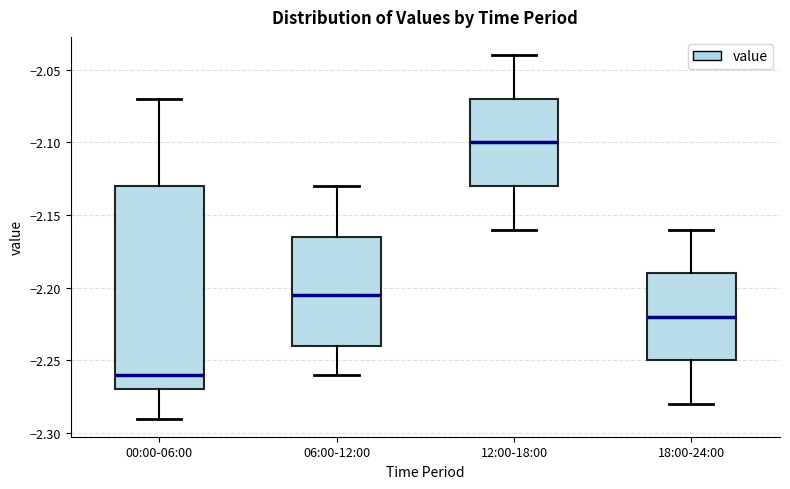

Which box is the tallest, from its lower edge to its upper edge?

00:00-06:00